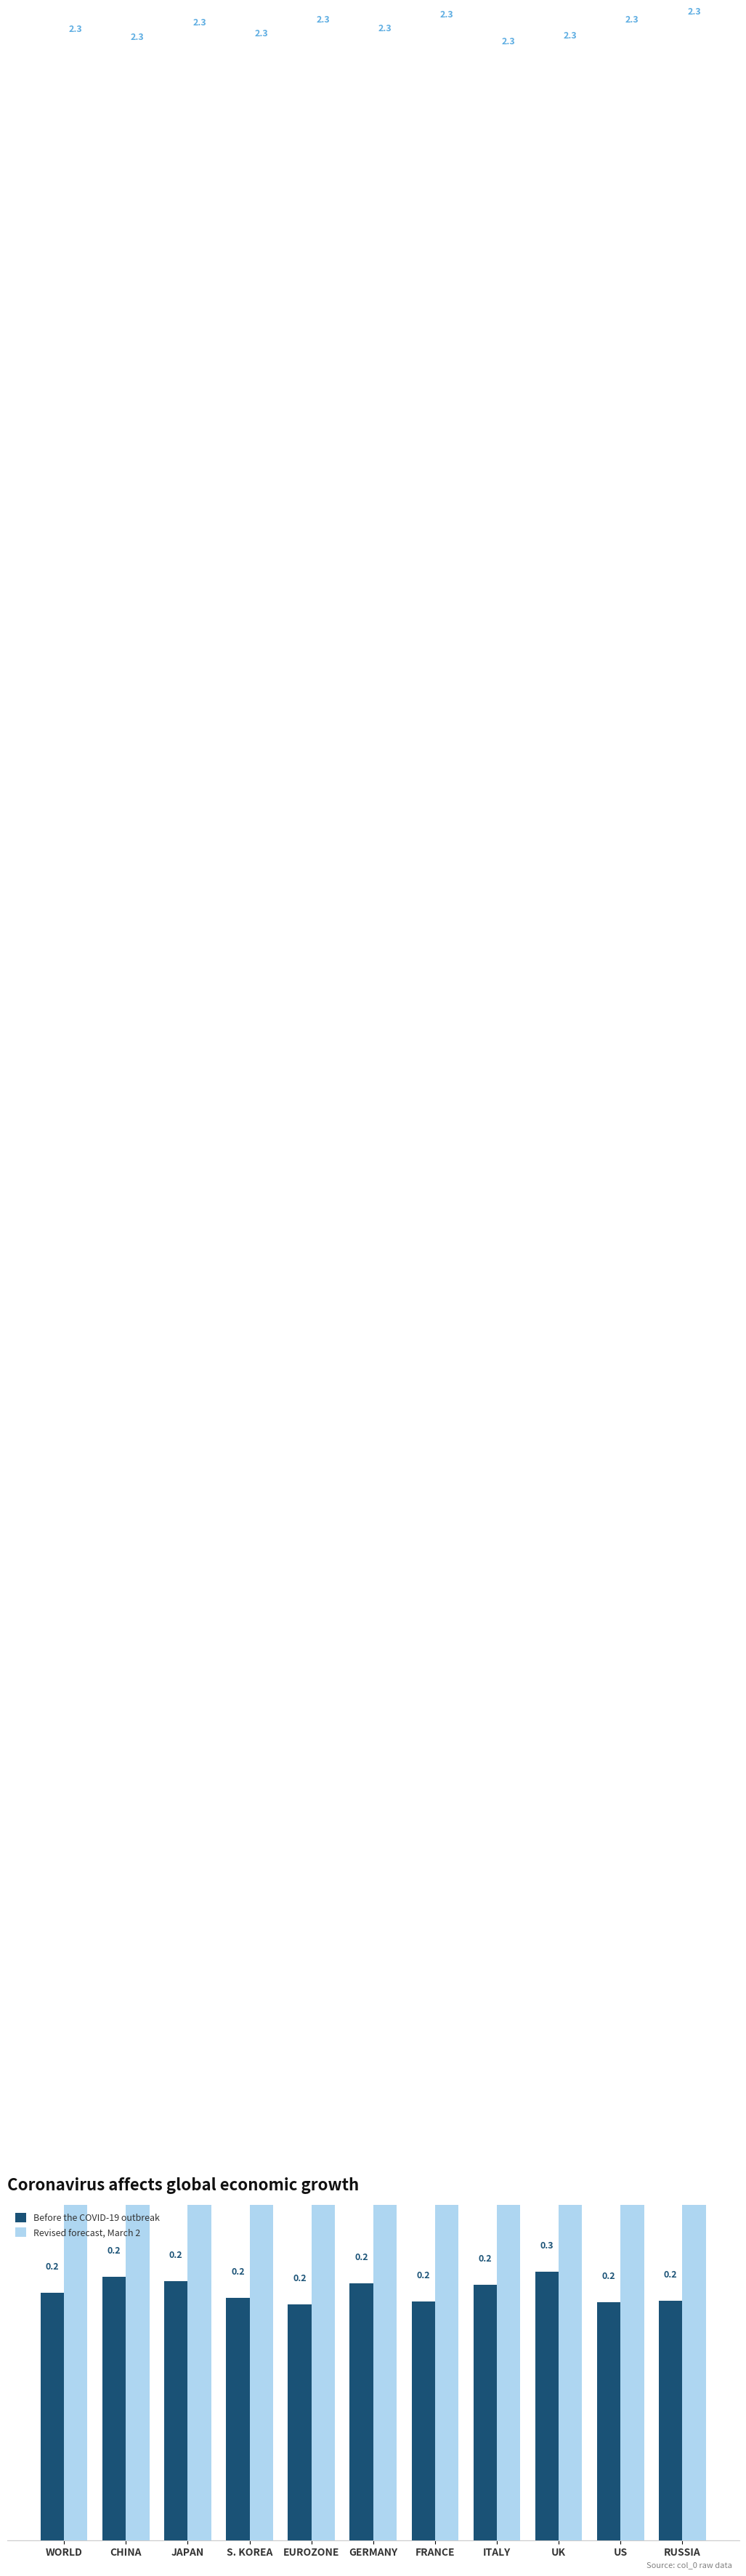

At which category is the sum across all series the highest?

JAPAN